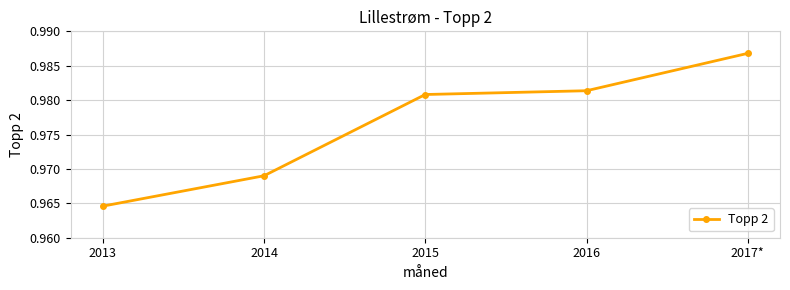

How many lines are shown in the chart?

1